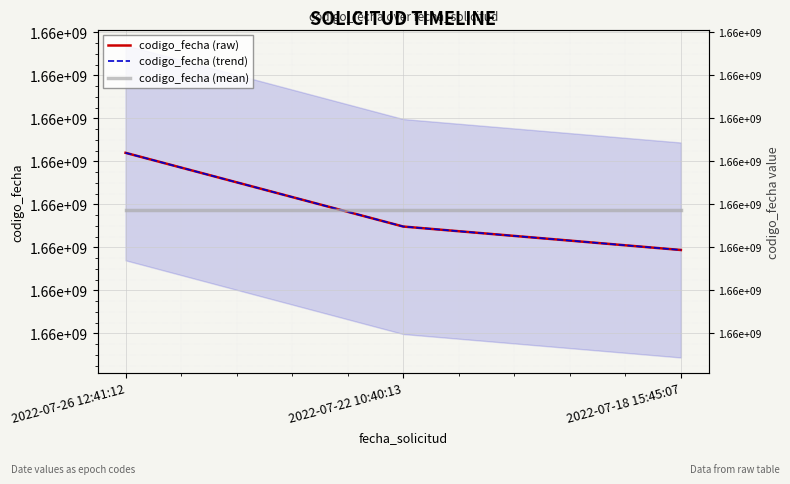

Where does the codigo_fecha (trend) series first go above 1658497397?

2022-07-26 12:41:12